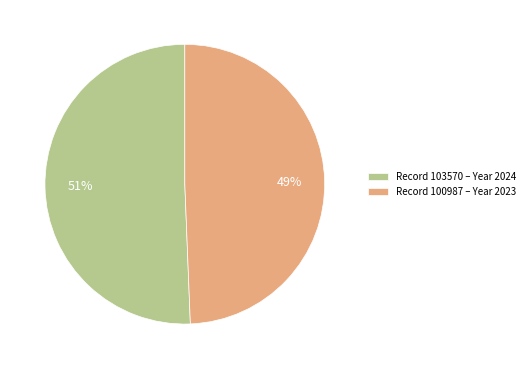

How many segments does this pie chart have?

2